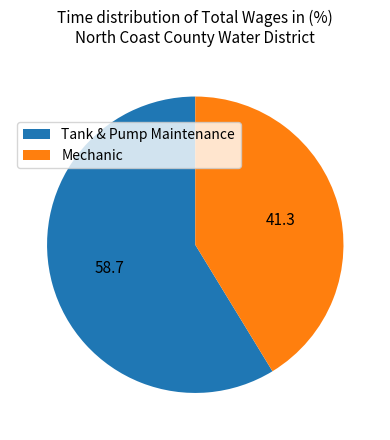

What is the largest slice in the pie chart?

Tank & Pump Maintenance